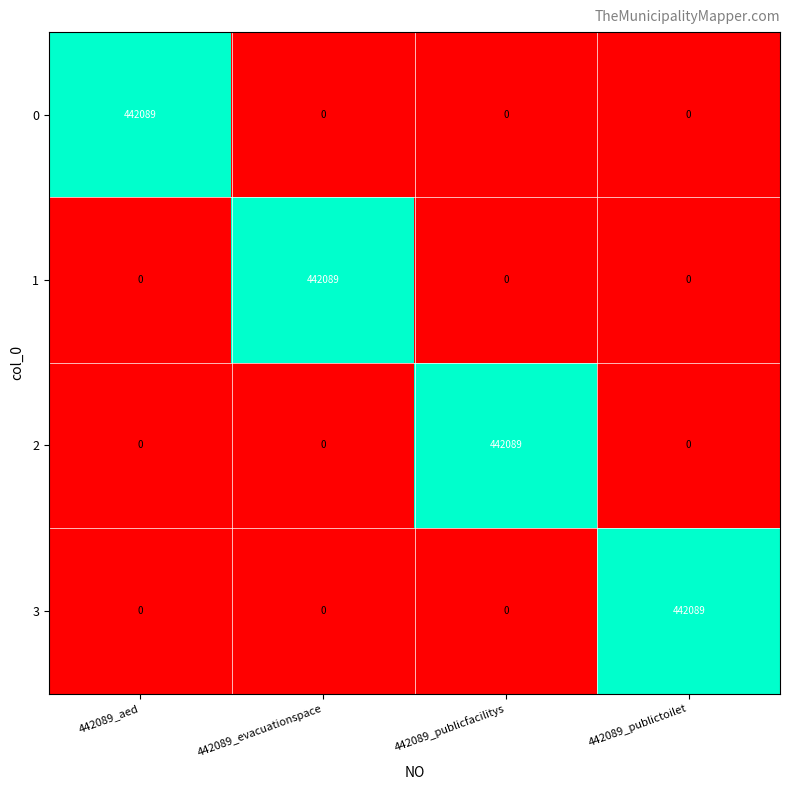

How many positive values does the 0 series have?

1